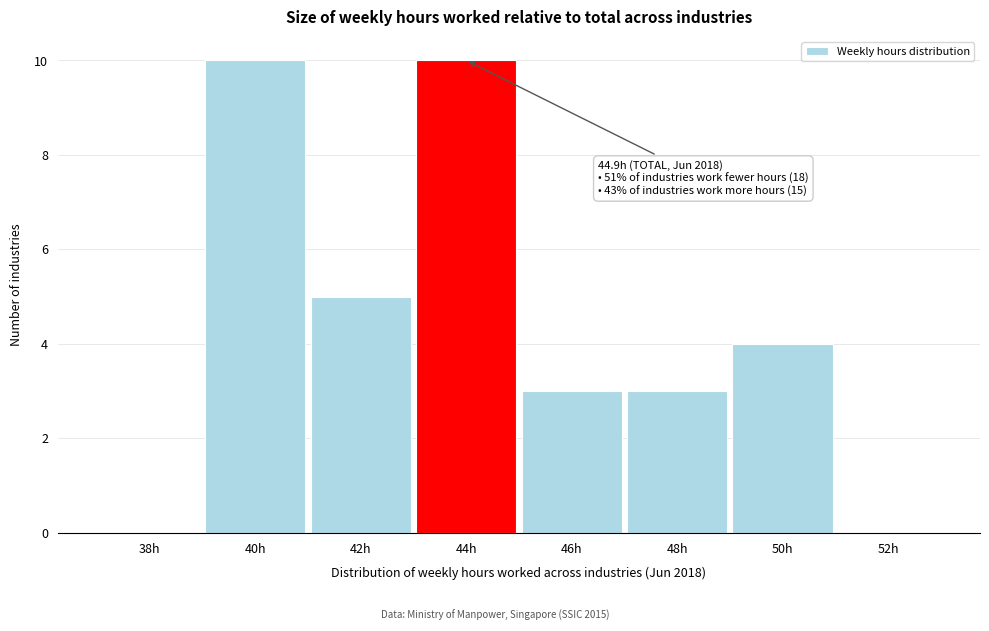

Reading right to left, list all the values displayed in this chart.

52h=0	50h=4	48h=3	46h=3	44h=10	42h=5	40h=10	38h=0